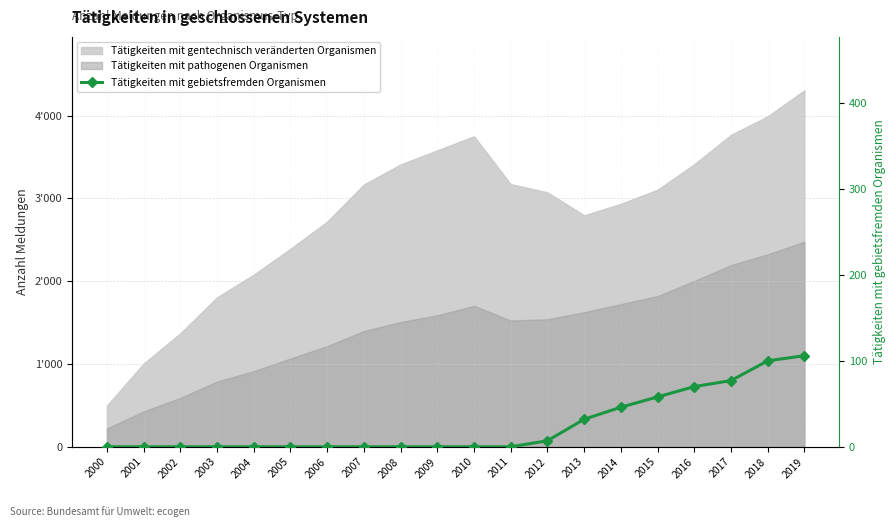

What is the value of the 14th point from the left?

32